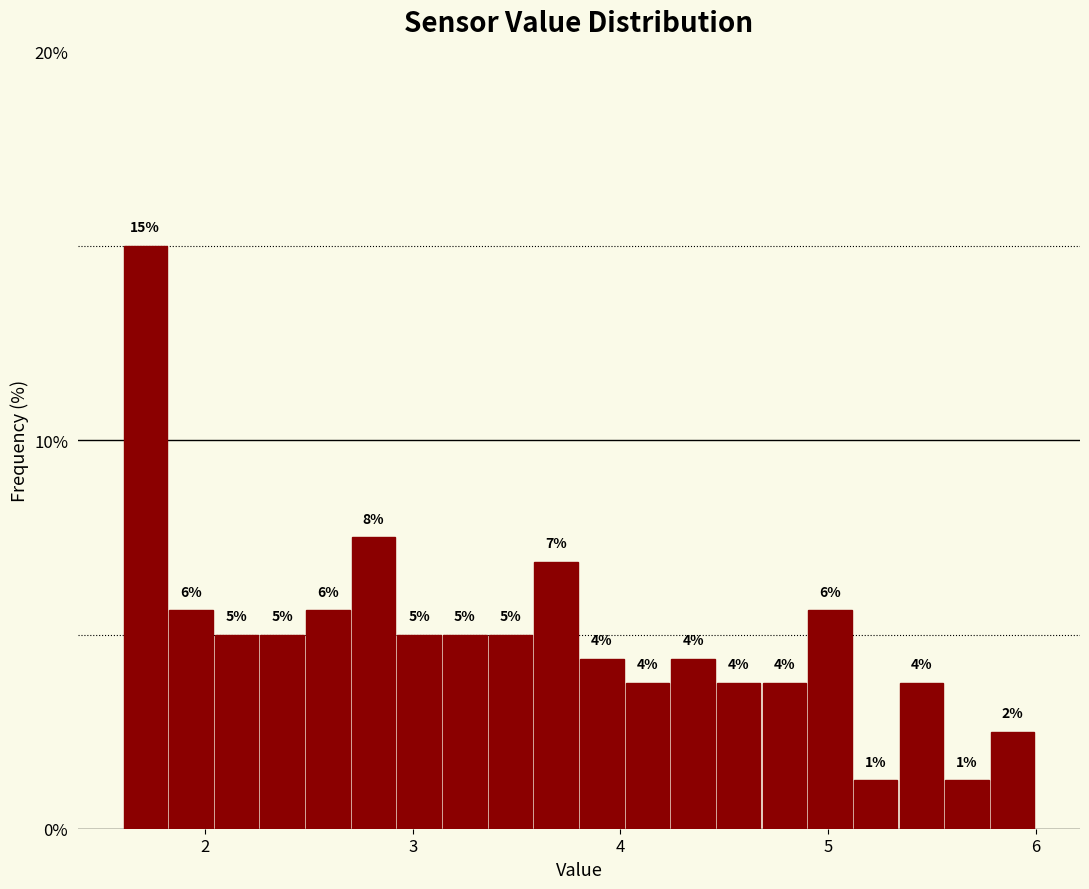

Read against the x-axis, roughly where is the centre of the tallest bar?

1.7